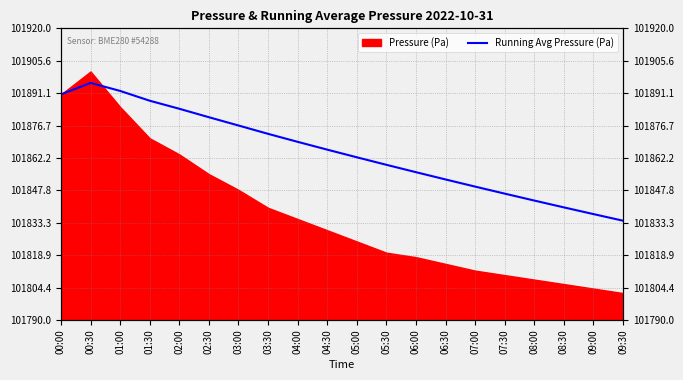

What is the label of the 7th point from the left?

03:00